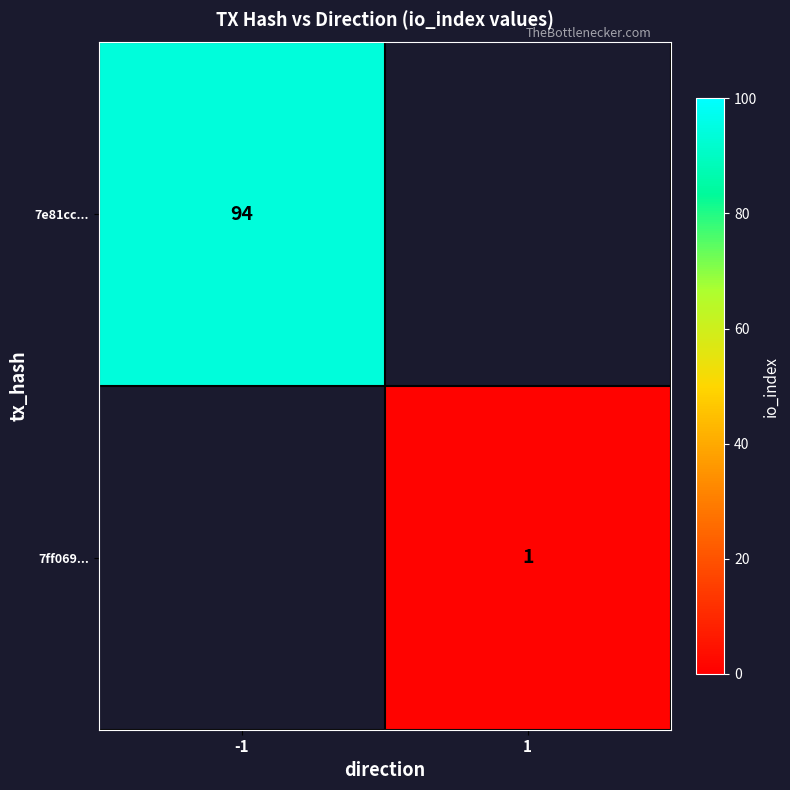

The 7ff069... series shows 1 at 1. True or false?

True